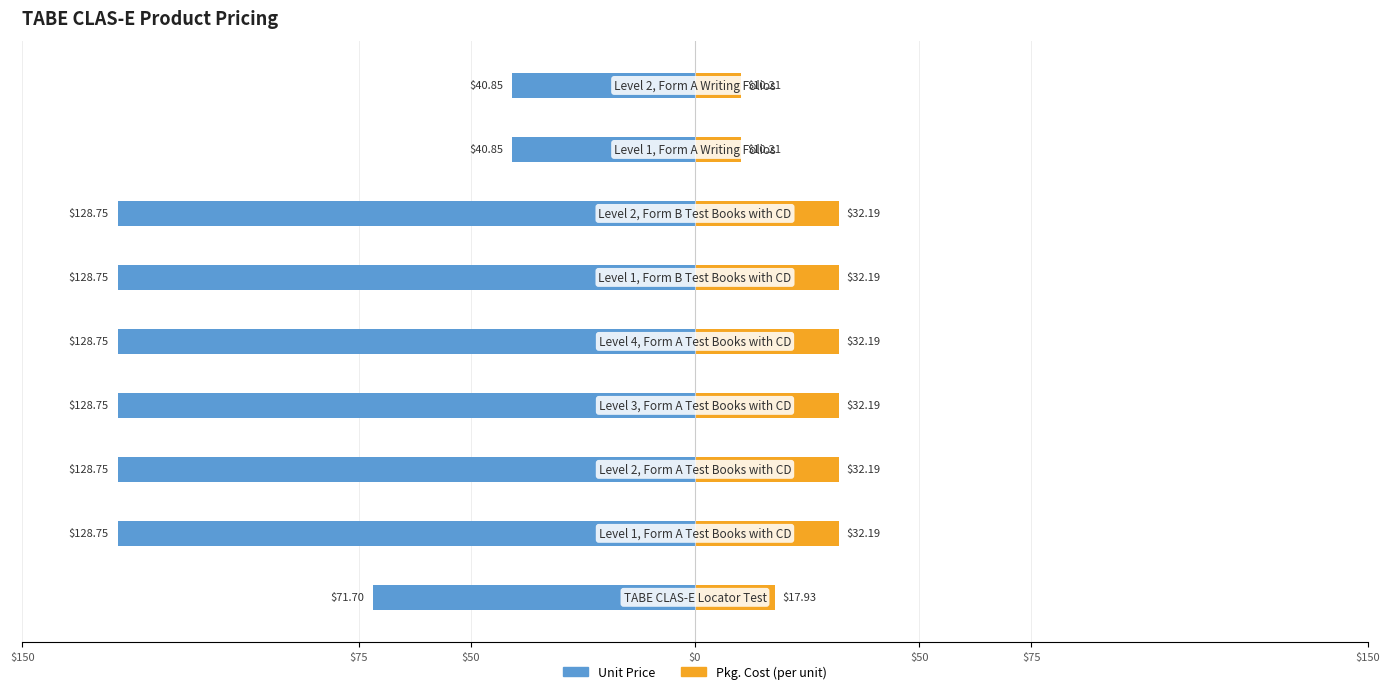

How many data points in Unit Price are less than -128?

6